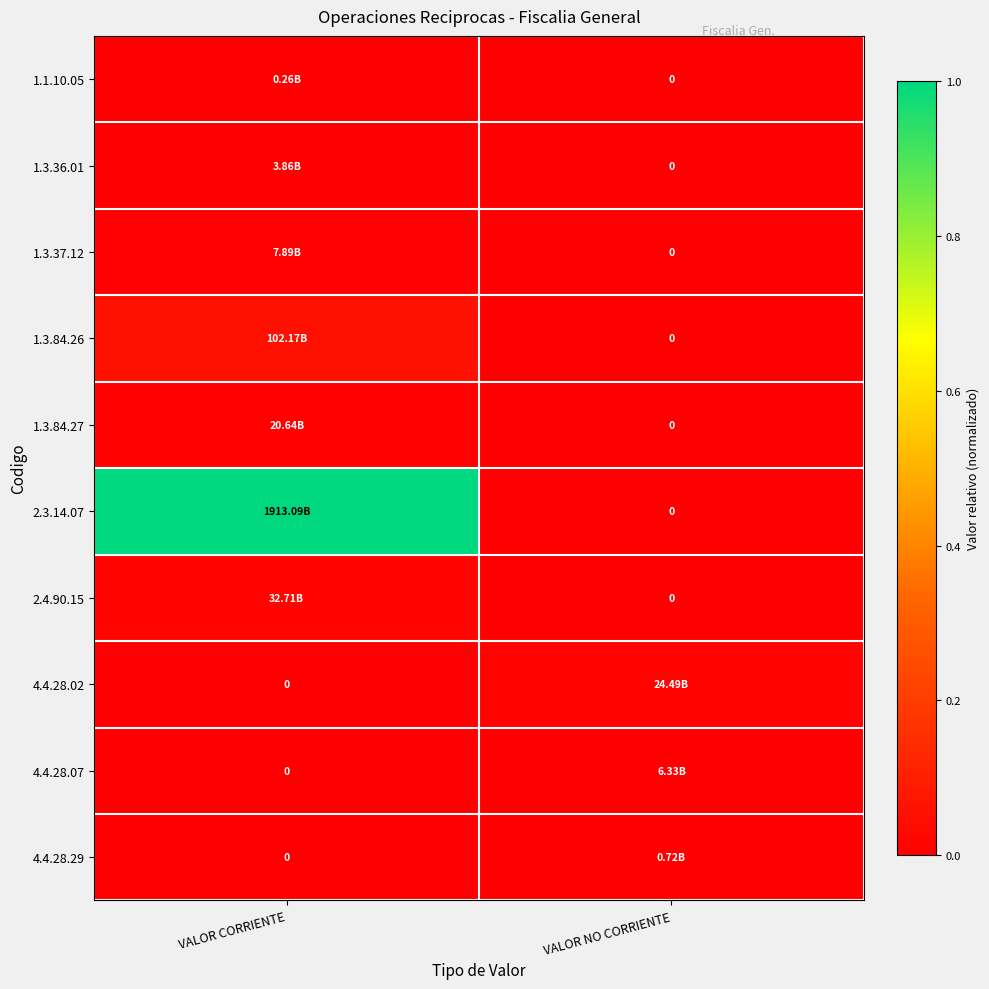

Is the value of 4.4.28.29 at VALOR NO CORRIENTE greater than the value of 2.4.90.15 at VALOR NO CORRIENTE?

Yes